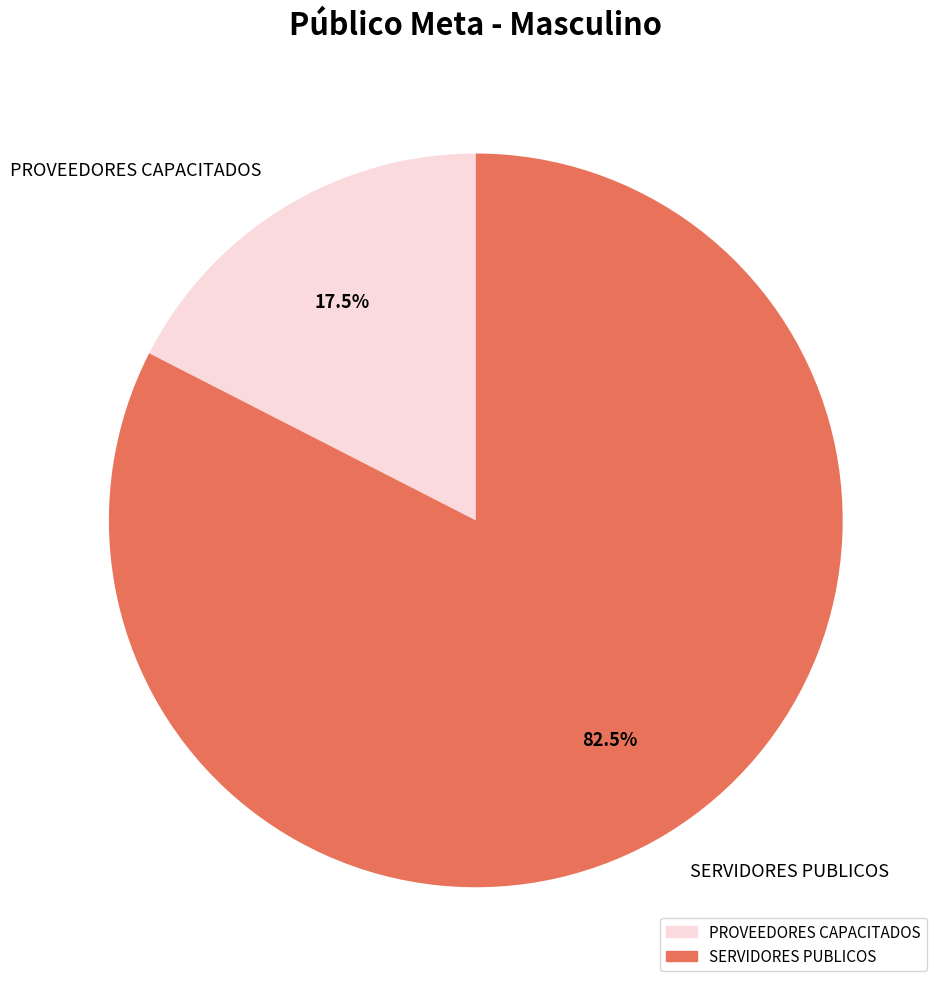

To the nearest percent, what is the combined percentage of PROVEEDORES CAPACITADOS and SERVIDORES PUBLICOS?

100%